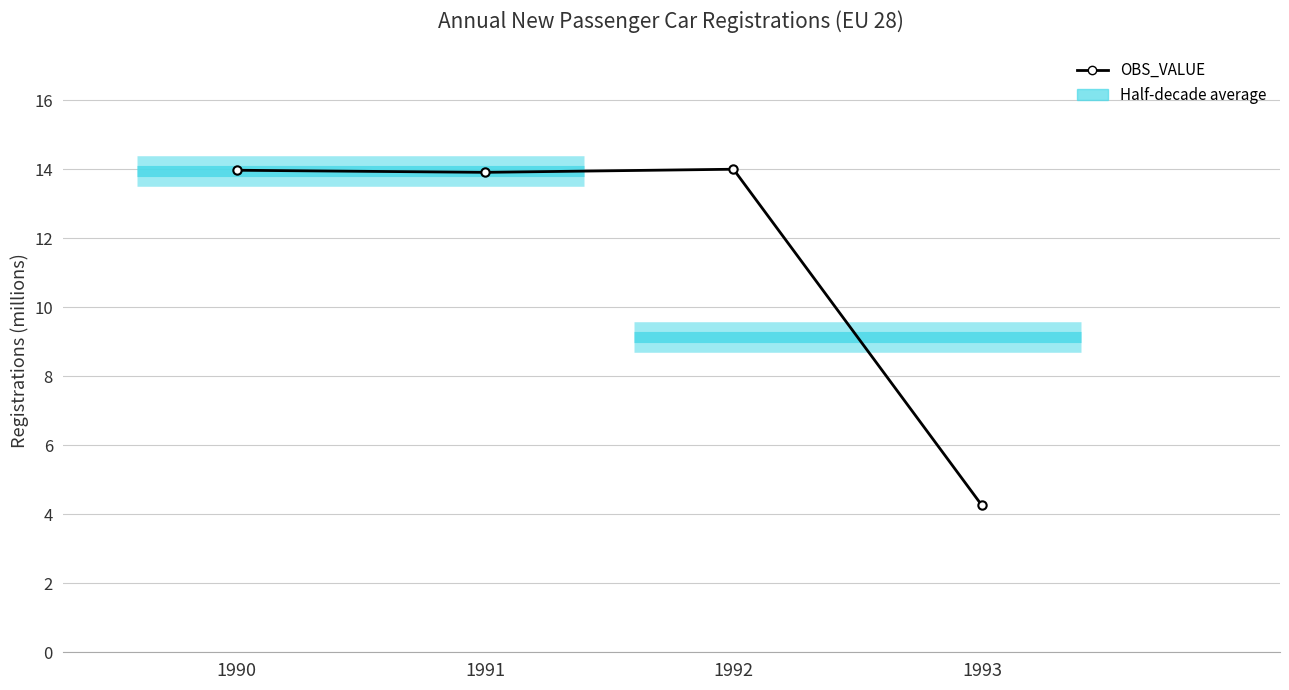

At which label does the data first exceed 13?

1990